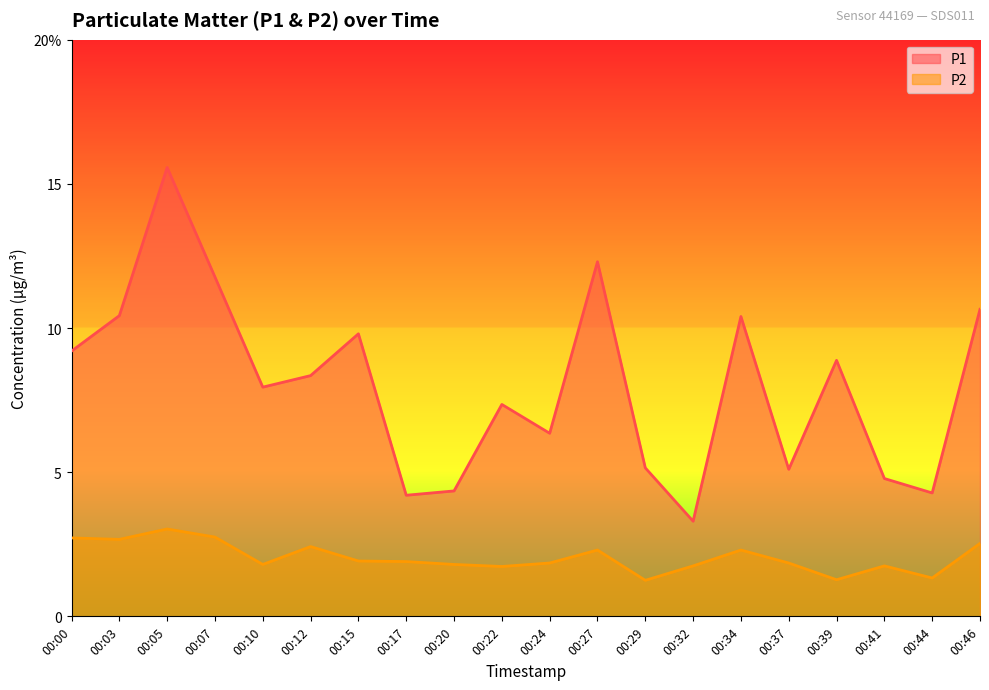

Reading left to right, list all the values displayed in this chart.

P1: 9.2	10.4	15.6	11.8	8.0	8.3	9.8	4.2	4.3	7.3	6.3	12.3	5.2	3.3	10.4	5.1	8.9	4.8	4.3	10.7
P2: 2.7	2.7	3.0	2.8	1.8	2.4	1.9	1.9	1.8	1.7	1.9	2.3	1.2	1.8	2.3	1.9	1.3	1.8	1.3	2.5